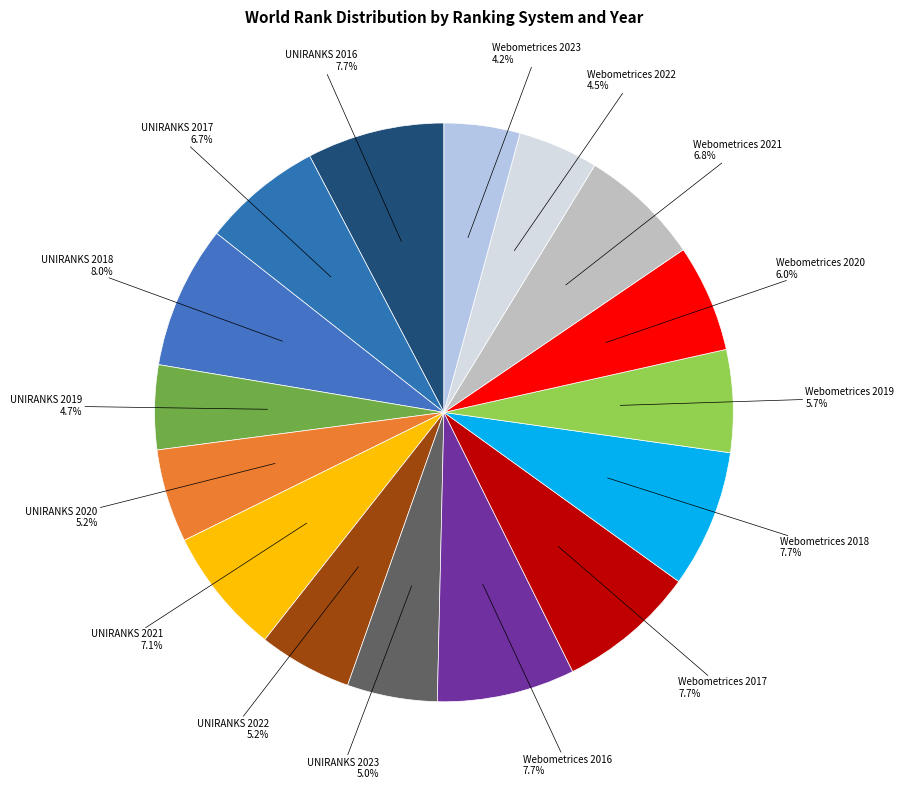

How many segments does this pie chart have?

16